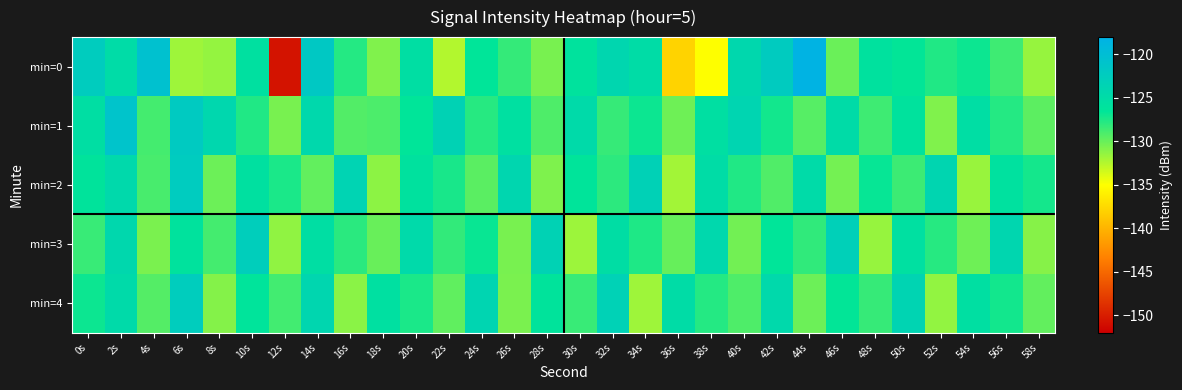

Which series has the largest range (max minus min)?

min=0